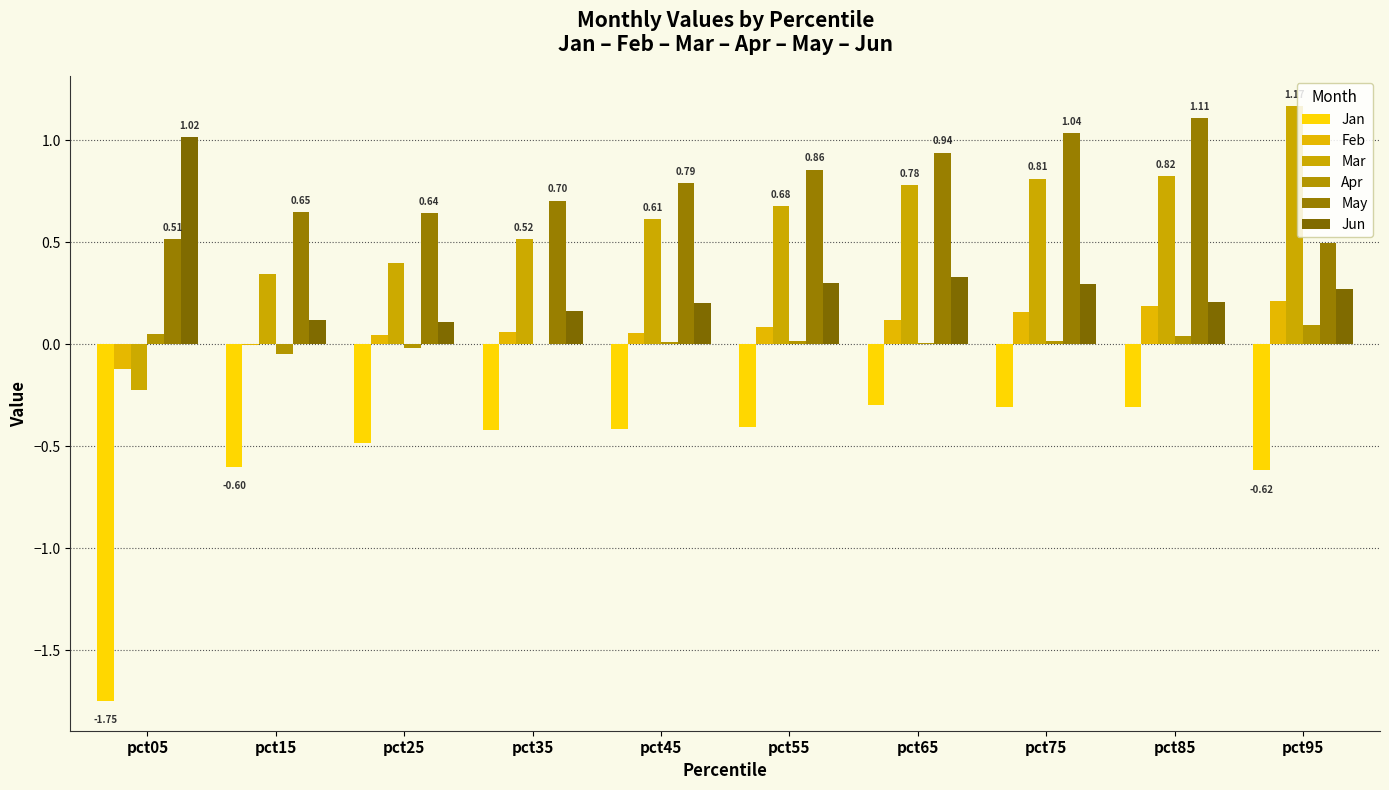

Which series has the widest spread of values?

Jan